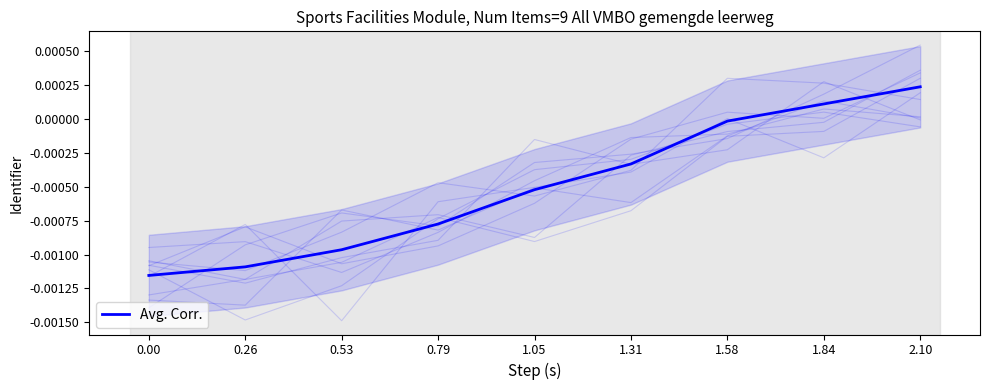

Does the chart display data point markers on the line(s)?

No